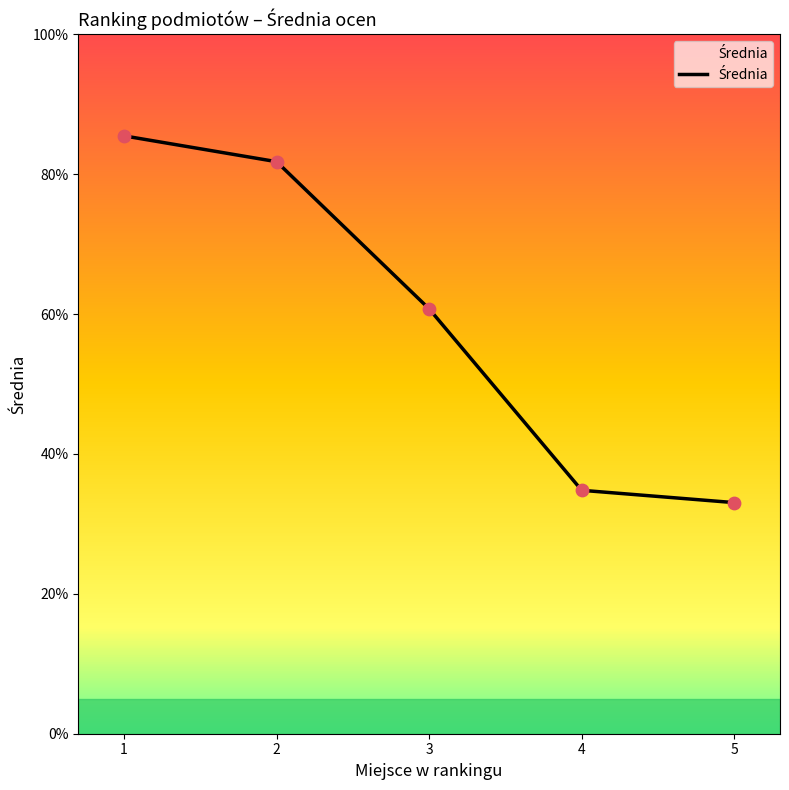

What is the change in value from 2 to 5?

-48.7